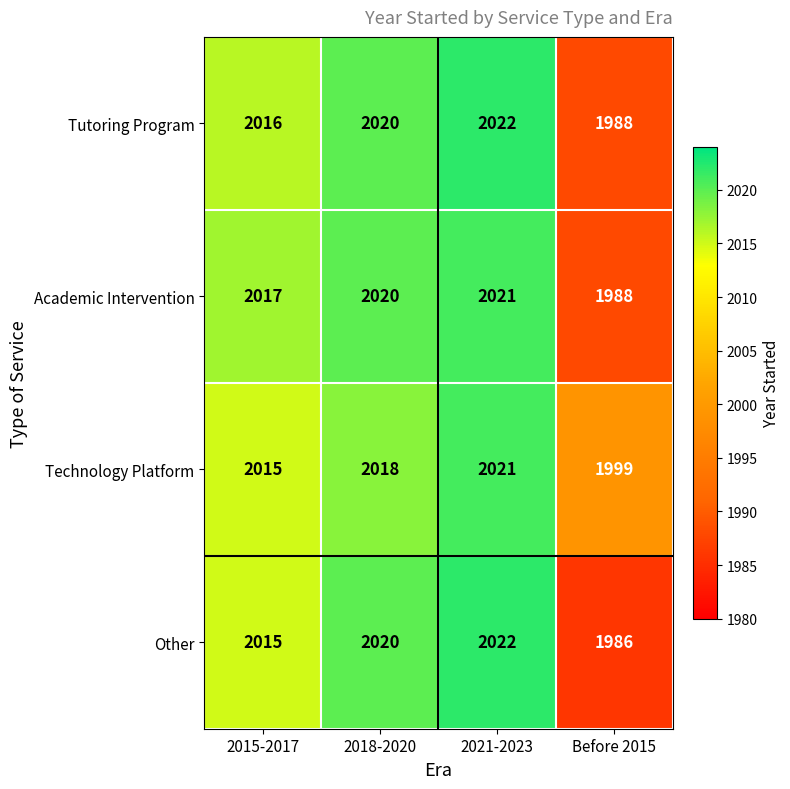

What is the total value across all series at 2021-2023?

8086